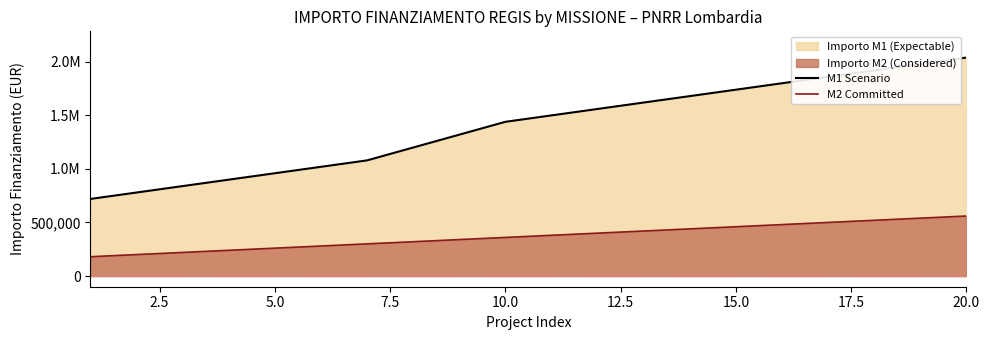

What is the total value across all series at 15.0?

2198104